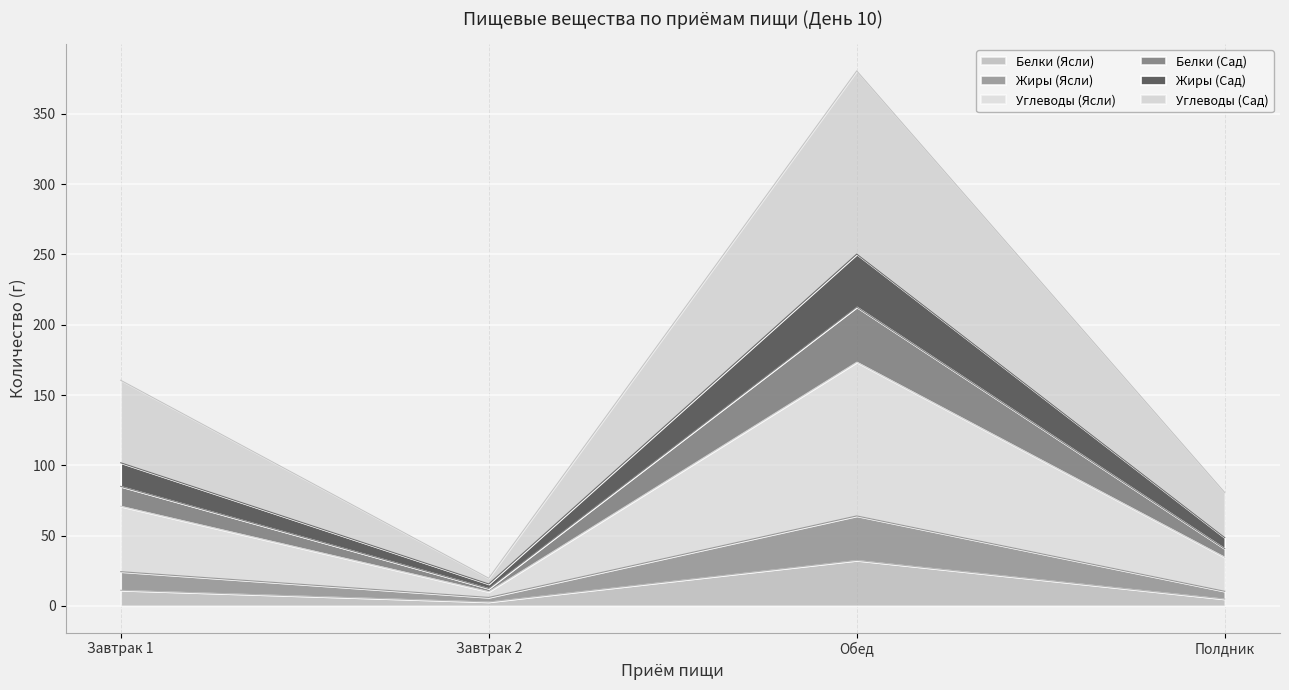

What is the label of the 4th point from the right?

Завтрак 1